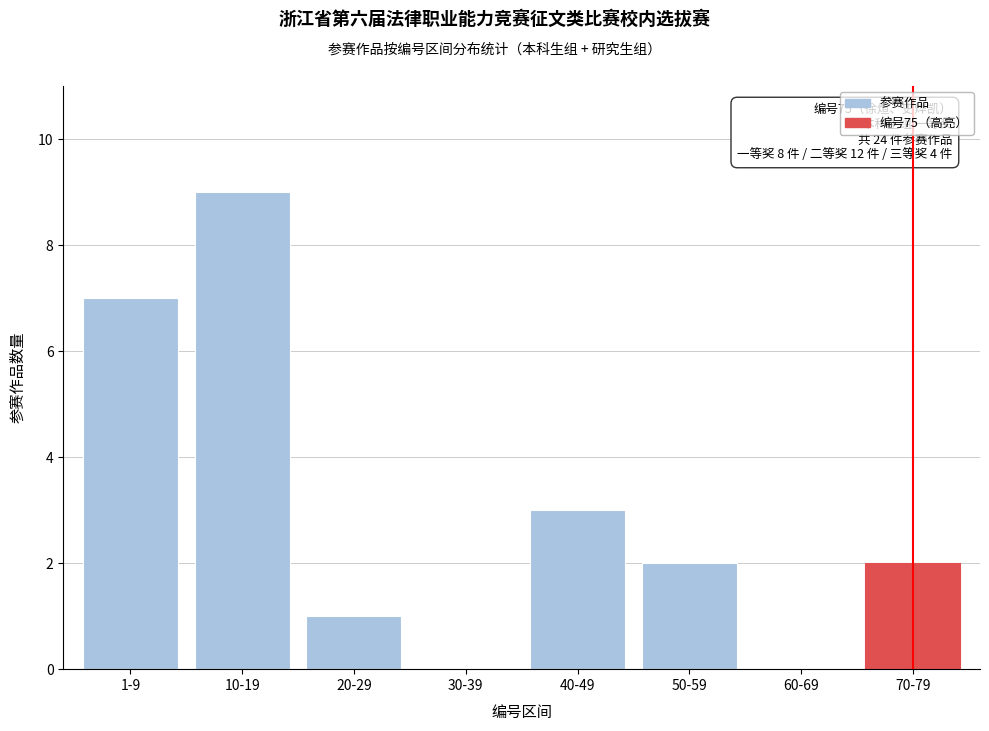

Reading right to left, what are all the values shown in this chart?

70-79=2	60-69=0	50-59=2	40-49=3	30-39=0	20-29=1	10-19=9	1-9=7